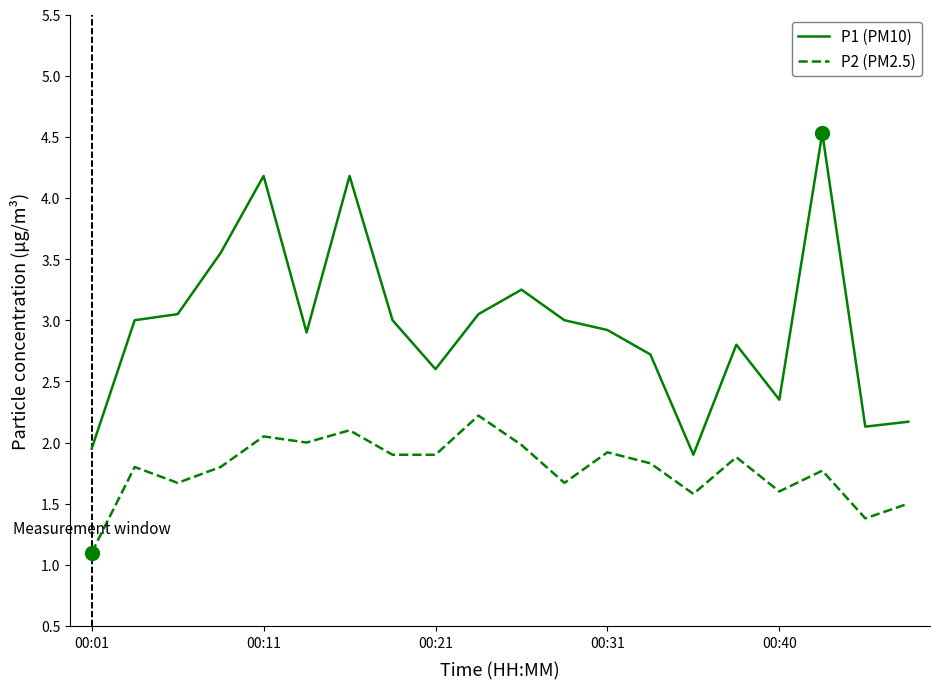

True or false: P2 (PM2.5) and P1 (PM10) cross at least once.

False